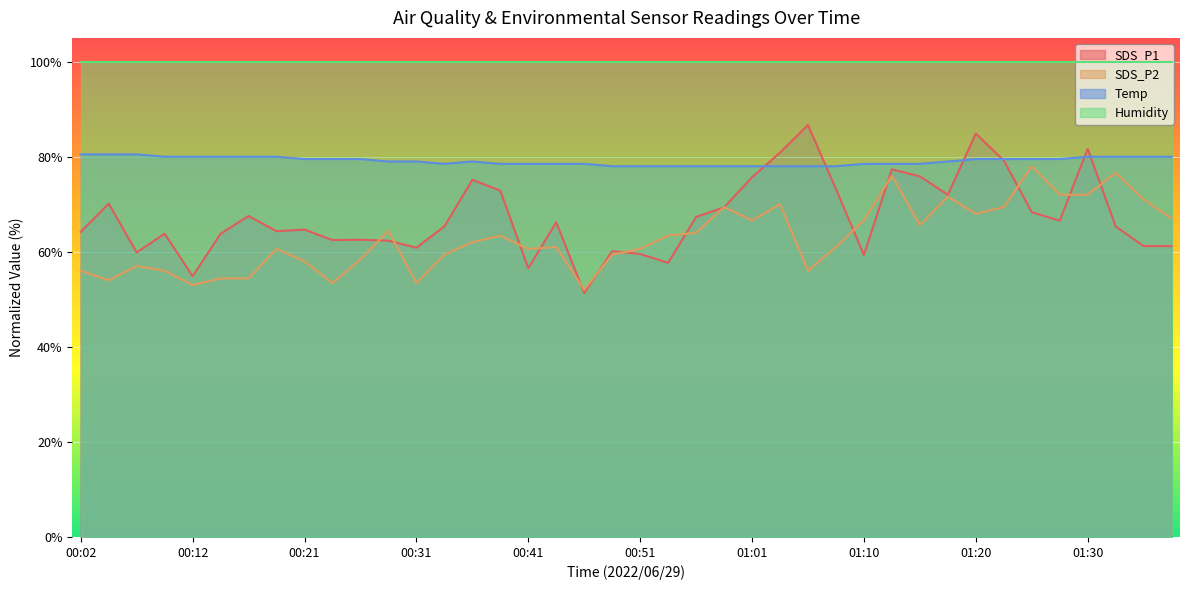

At which category does Temp reach its first local peak?

00:36